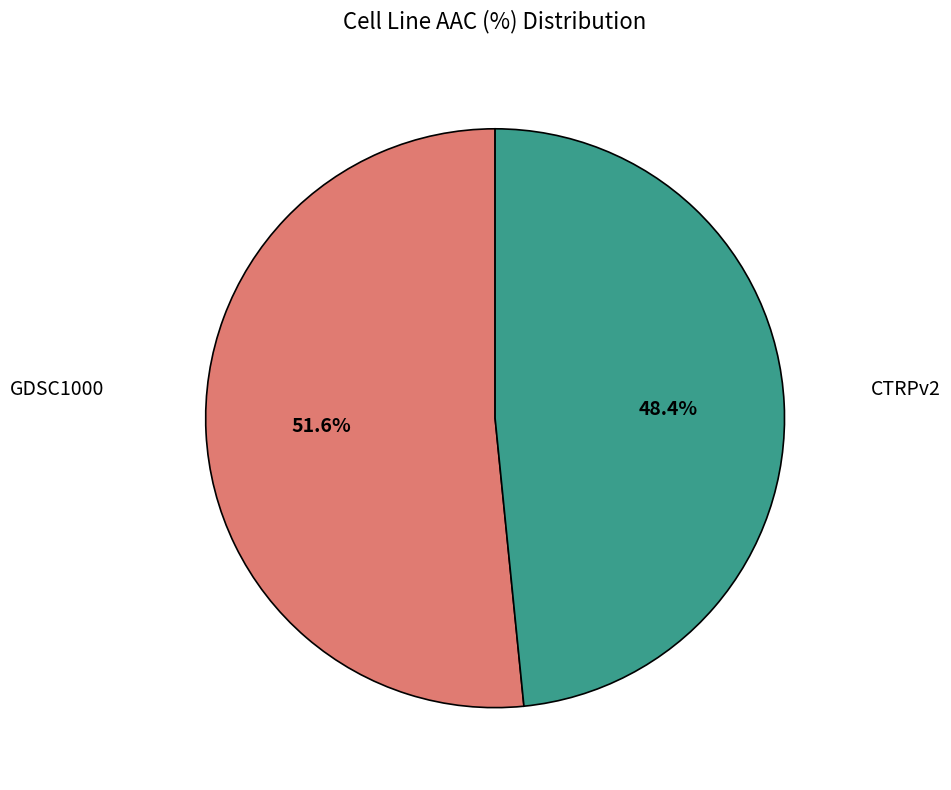

Is there any slice that represents more than half of the pie?

Yes